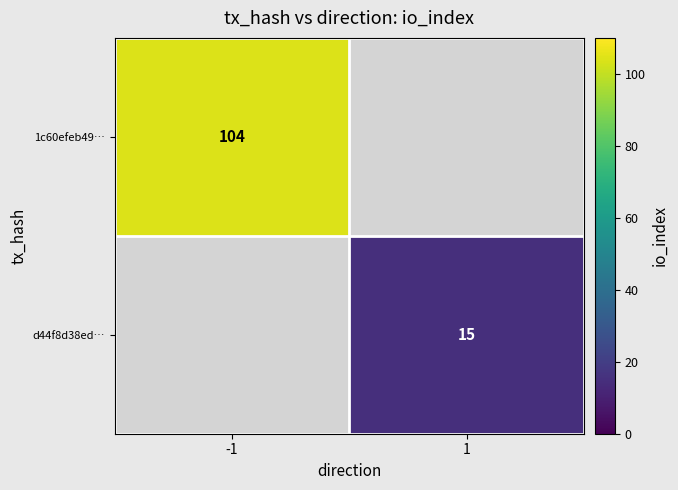

True or false: d44f8d38ed… has a value of 7 at 1.

False